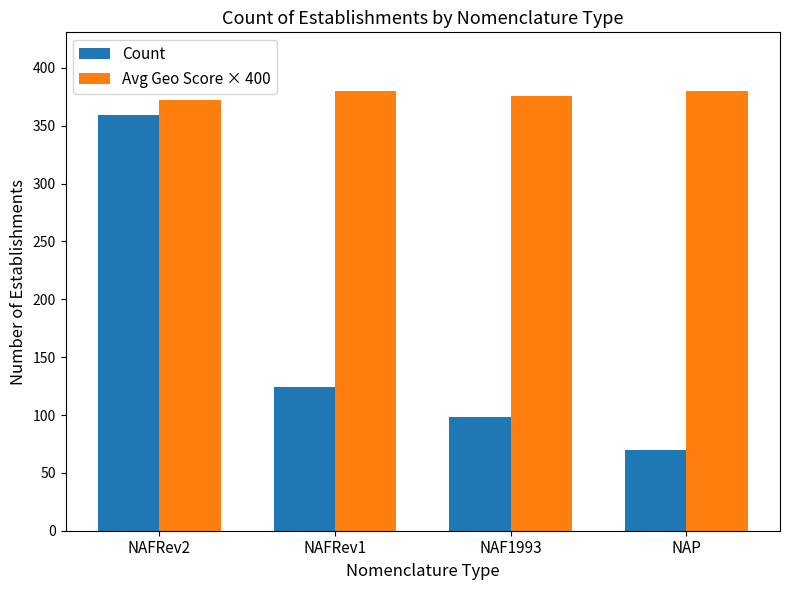

How many groups of bars are there?

4